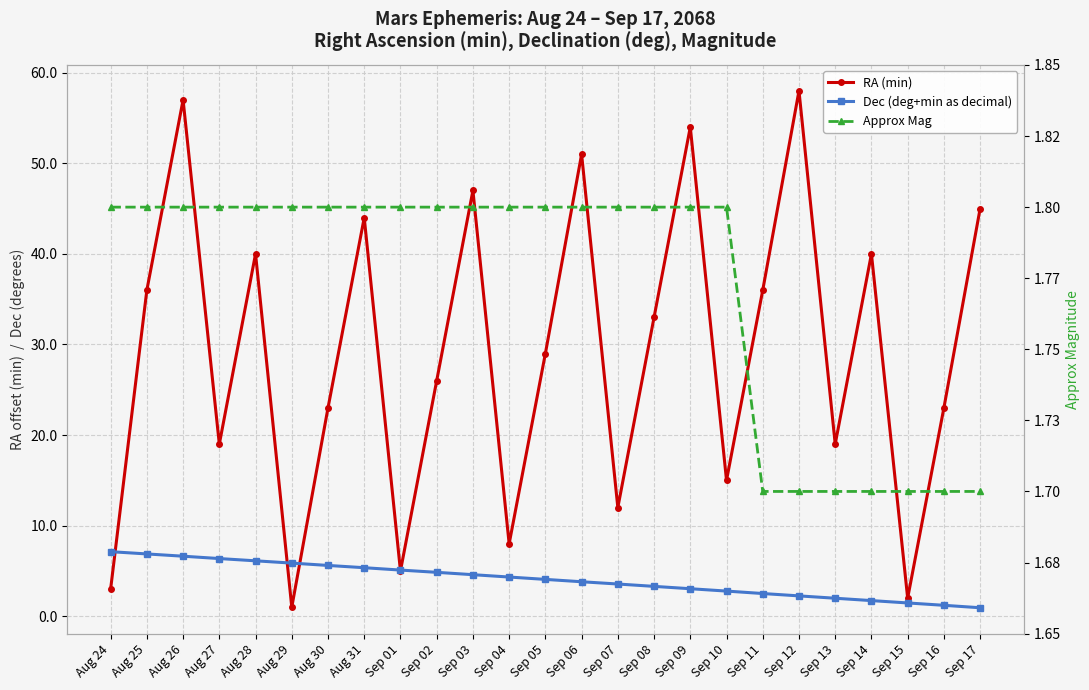

Reading left to right, transcribe all the data shown in this chart.

RA (min): 3.0	36.0	57.0	19.0	40.0	1.0	23.0	44.0	5.0	26.0	47.0	8.0	29.0	51.0	12.0	33.0	54.0	15.0	36.0	58.0	19.0	40.0	2.0	23.0	45.0
Dec (deg+min as decimal): 7.1	6.9	6.6	6.4	6.1	5.9	5.6	5.4	5.1	4.8	4.6	4.3	4.1	3.8	3.6	3.3	3.0	2.8	2.5	2.2	2.0	1.7	1.5	1.2	0.9
Approx Mag: 1.8	1.8	1.8	1.8	1.8	1.8	1.8	1.8	1.8	1.8	1.8	1.8	1.8	1.8	1.8	1.8	1.8	1.8	1.7	1.7	1.7	1.7	1.7	1.7	1.7